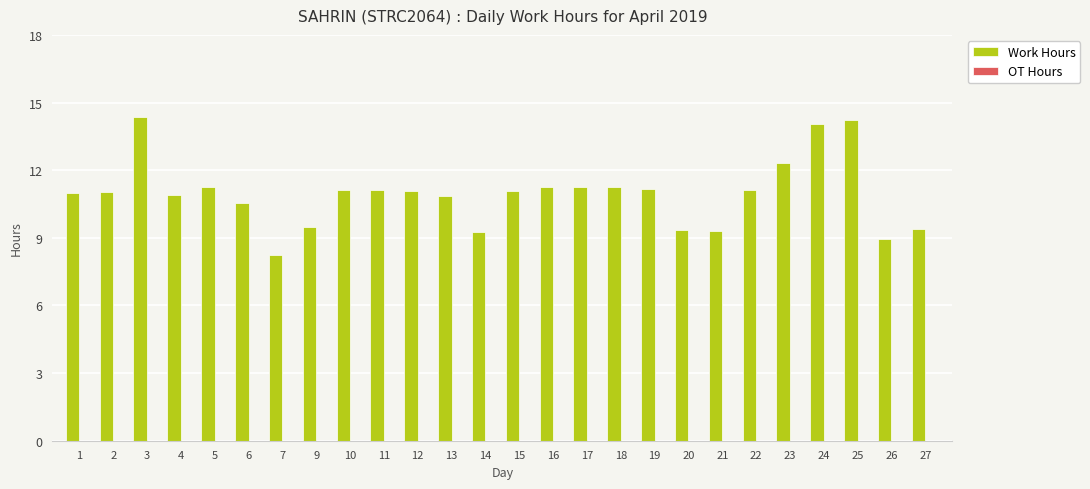

What is the maximum value shown in the chart?

14.3